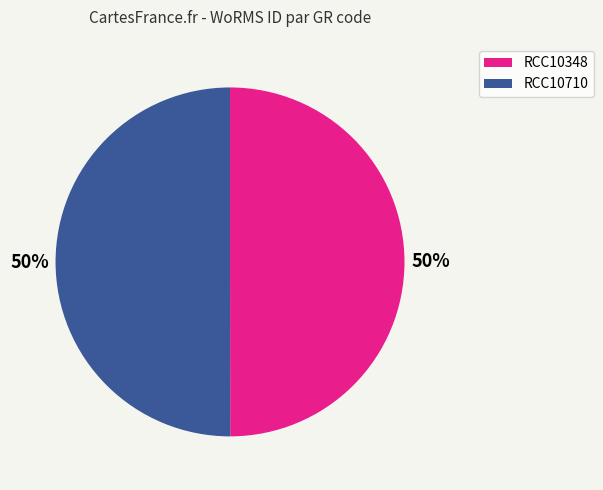

To the nearest percent, what is the combined percentage of RCC10348 and RCC10710?

100%